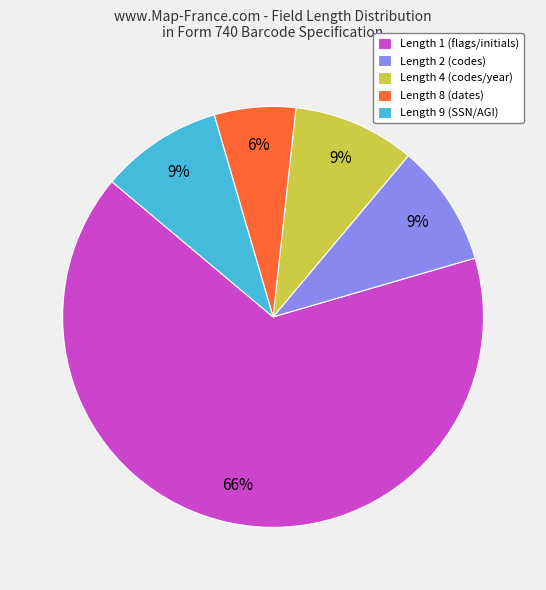

To the nearest percent, what portion does Length 2 (codes) represent?

9%